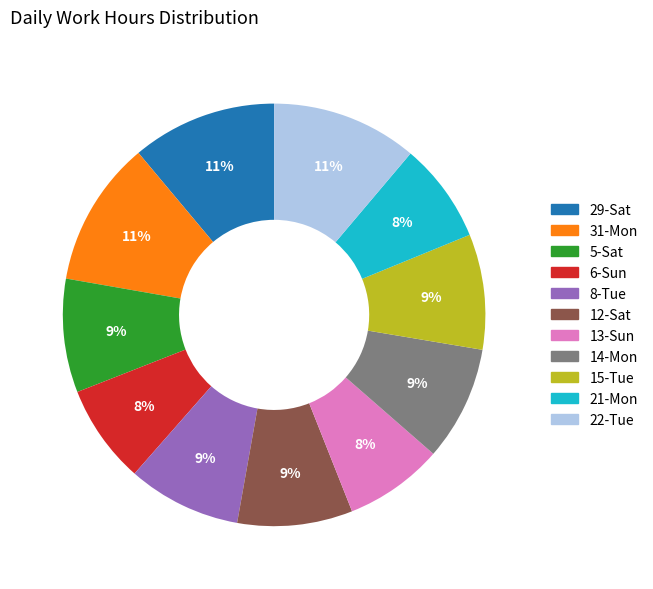

Is there any slice that represents more than half of the pie?

No